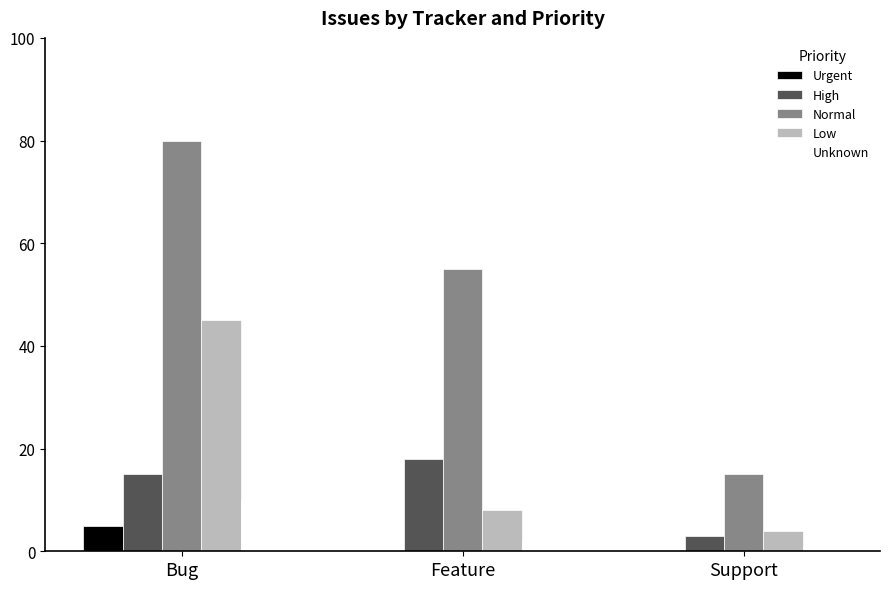

Reading right to left, extract all data points from this chart.

Urgent: 0	0	5
High: 3	18	15
Normal: 15	55	80
Low: 4	8	45
Unknown: 1	2	10